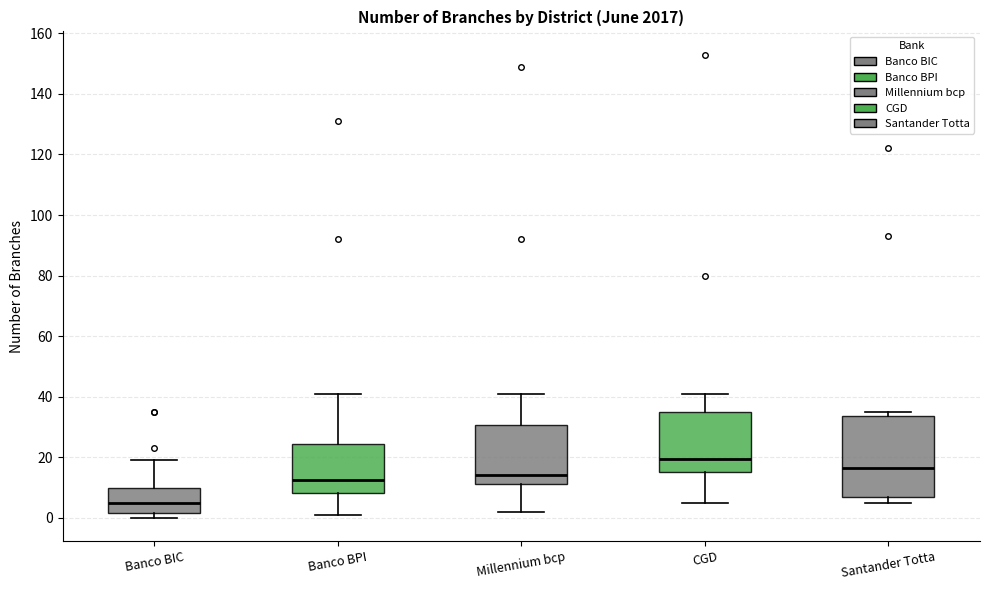

Reading left to right, transcribe this box plot: for each box, give where its median line is, the range the box spans, and where its two whiskers end, as read against the y-axis. The values are not printed on the chart, so give them approximately, as read against the axis.

Banco BIC: median 6, box 2 to 10, whiskers 0 to 20
Banco BPI: median 12, box 8 to 24, whiskers 2 to 42
Millennium bcp: median 14, box 12 to 30, whiskers 2 to 42
CGD: median 20, box 16 to 36, whiskers 6 to 42
Santander Totta: median 16, box 8 to 34, whiskers 6 to 36